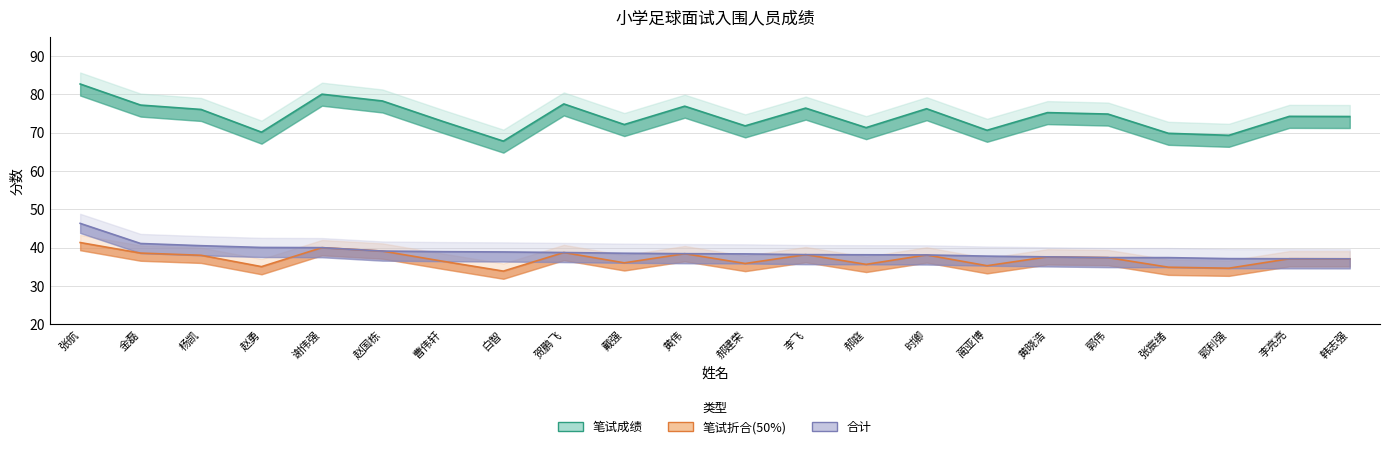

What are all the series names shown in the legend?

笔试成绩, 笔试折合(50%), 合计